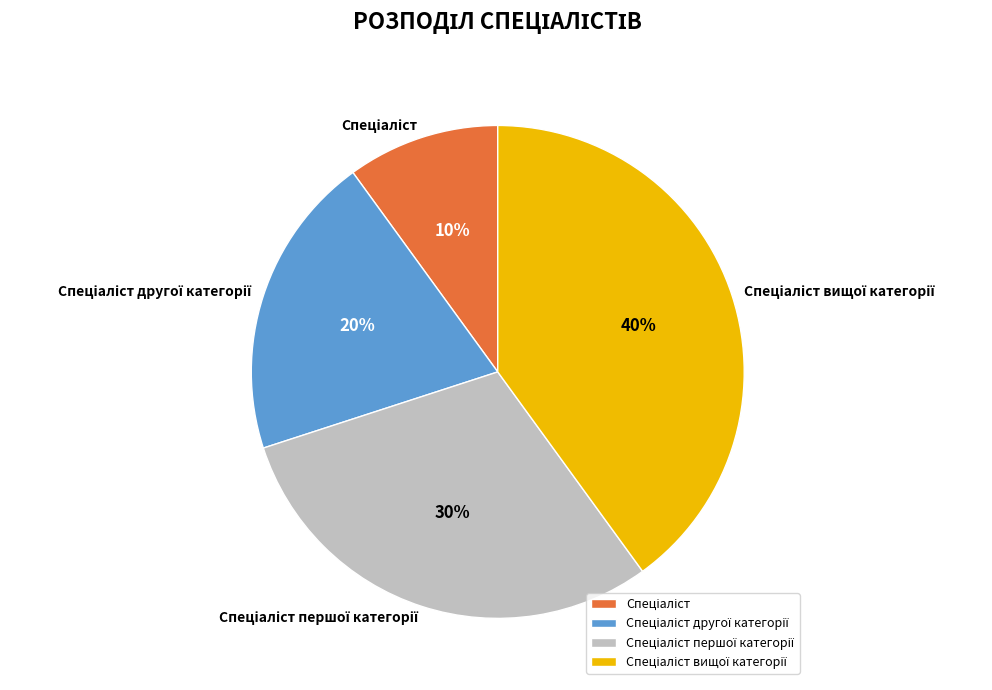

To the nearest percent, what is the difference between the largest and smallest slice percentages?

30%